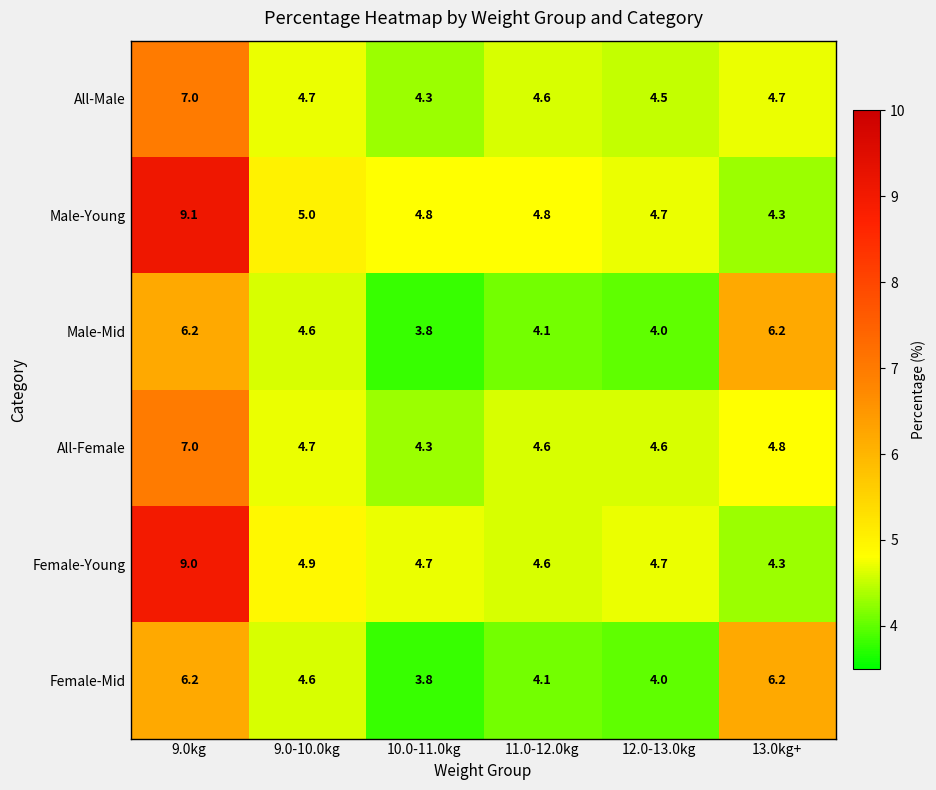

Read the All-Male value at 9.0-10.0kg.

4.7